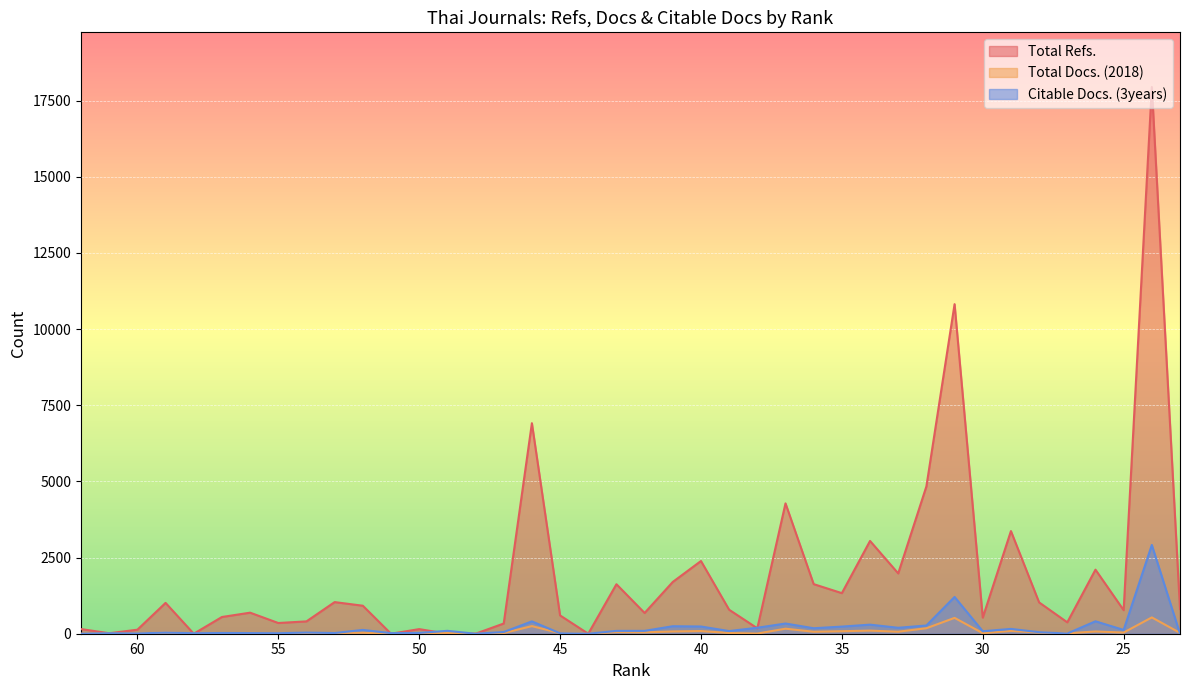

How many data points in Citable Docs. (3years) are above 87?

19